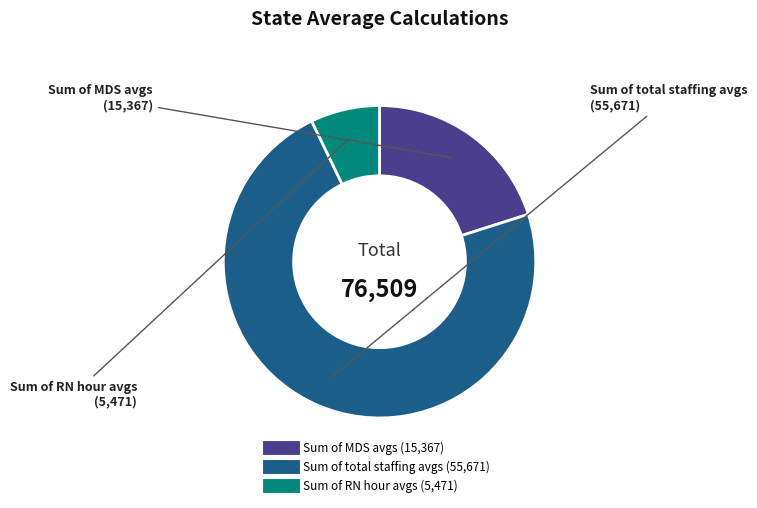

Which has a higher value, Sum of MDS avgs or Sum of RN hour avgs?

Sum of MDS avgs